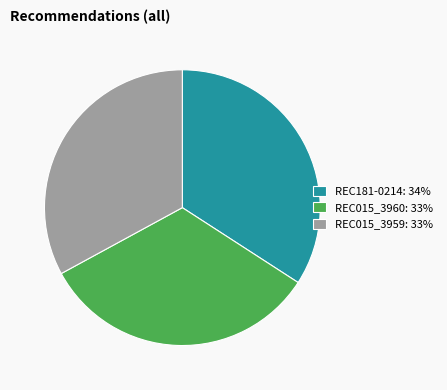

Do REC181-0214: 34% and REC015_3960: 33% together represent more than half of the pie?

Yes